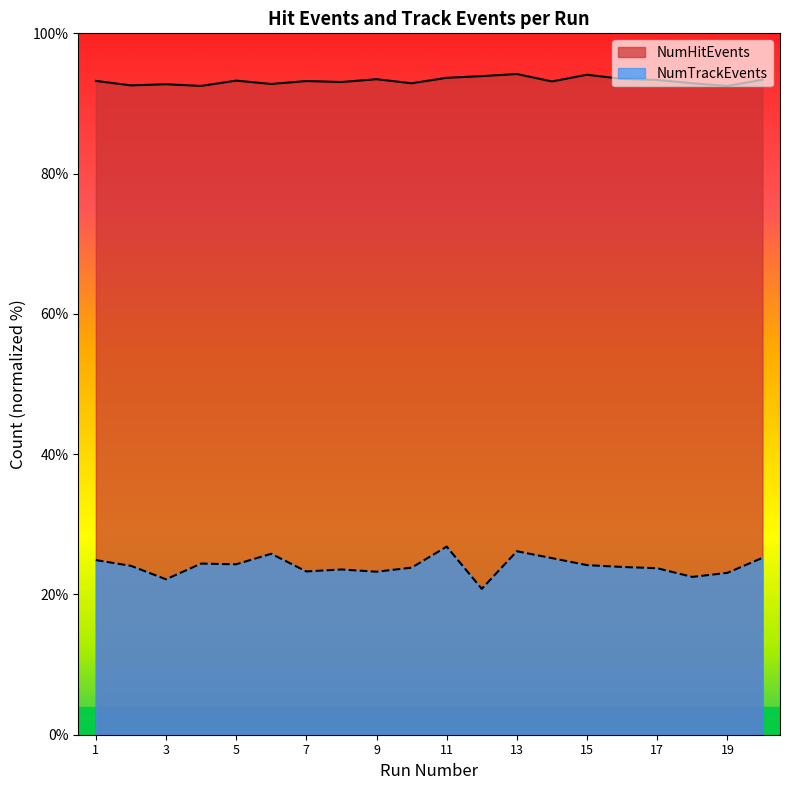

How many data points in NumHitEvents are less than 93?

7